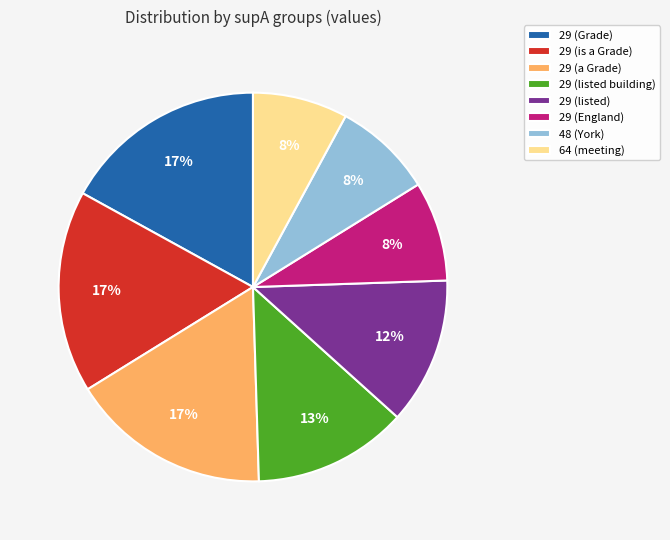

Is the sum of 29 (listed) and 29 (Grade) greater than half?

No